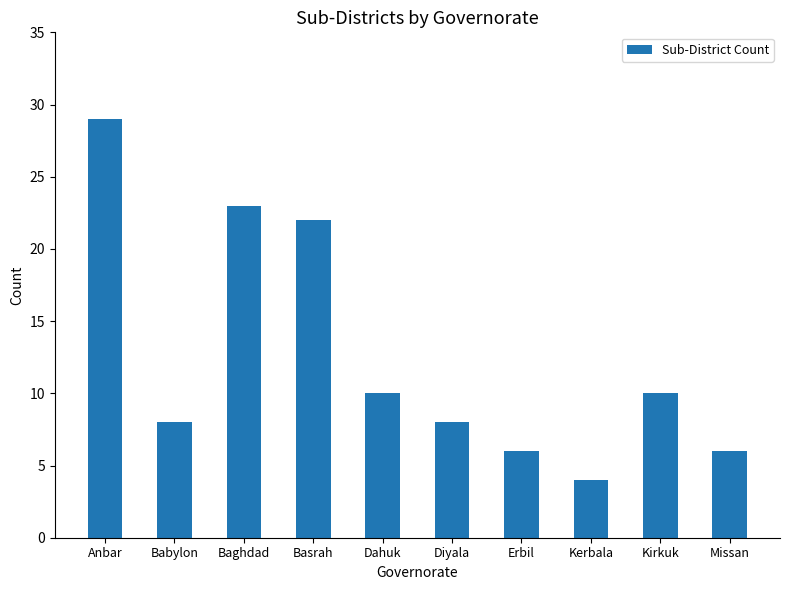

True or false: the data shows 8 at Babylon.

True